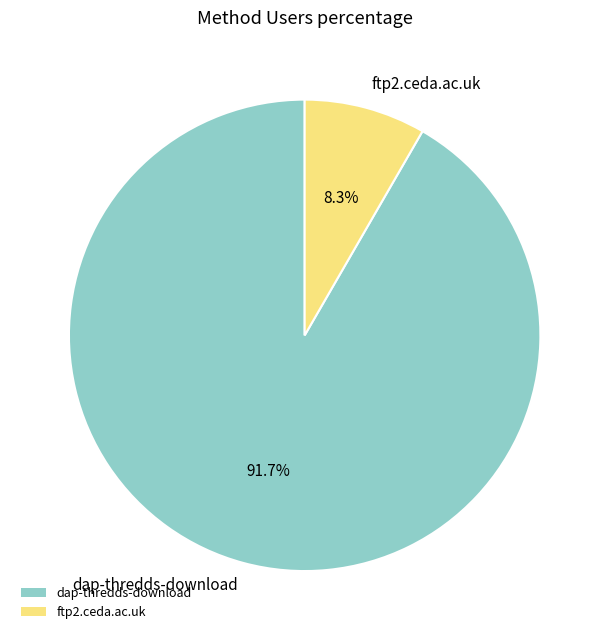

Count the number of slices in the pie.

2